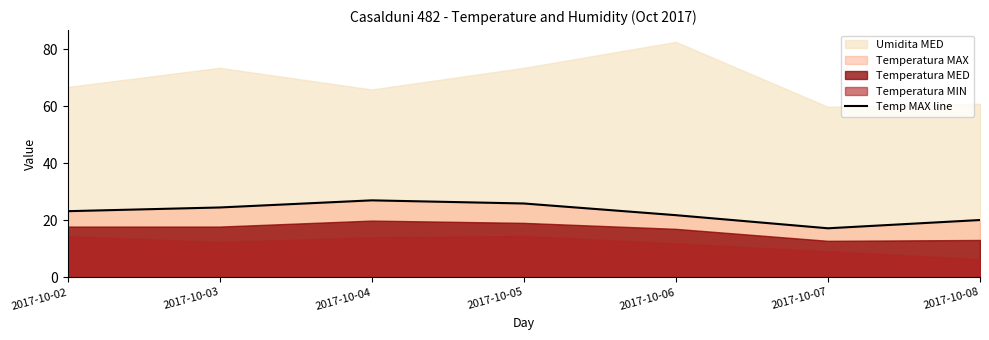

The chart shows a value of 23.2 at 2017-10-07. True or false?

False